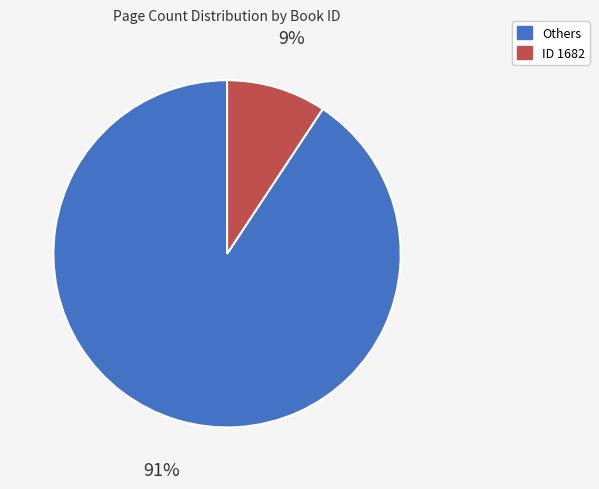

Is there any slice that represents more than half of the pie?

Yes